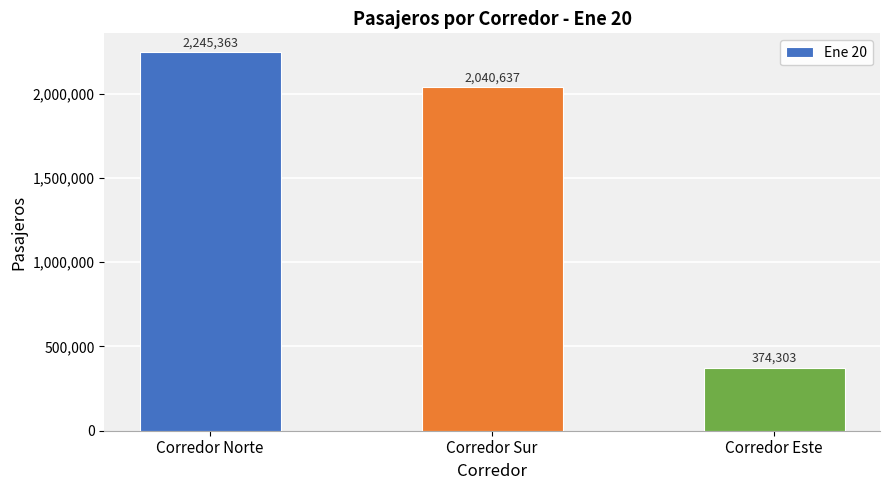

The value at Corredor Sur is 825806. True or false?

False